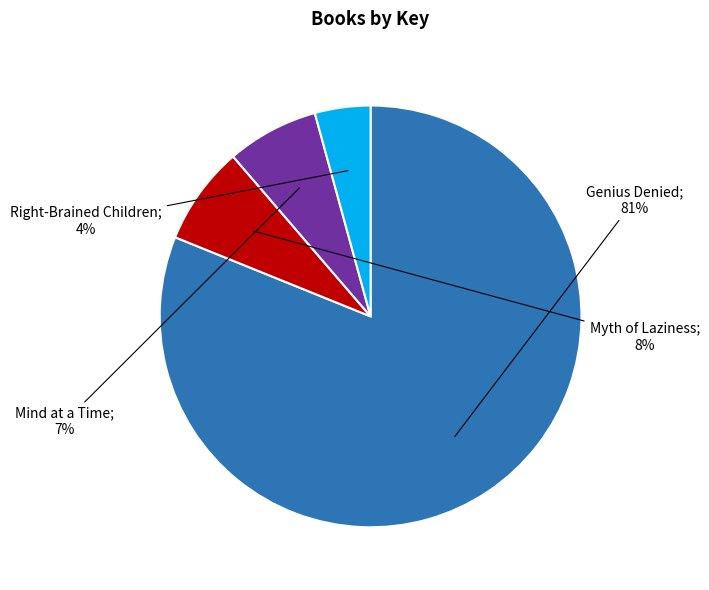

To the nearest percent, what is the average slice percentage?

25%